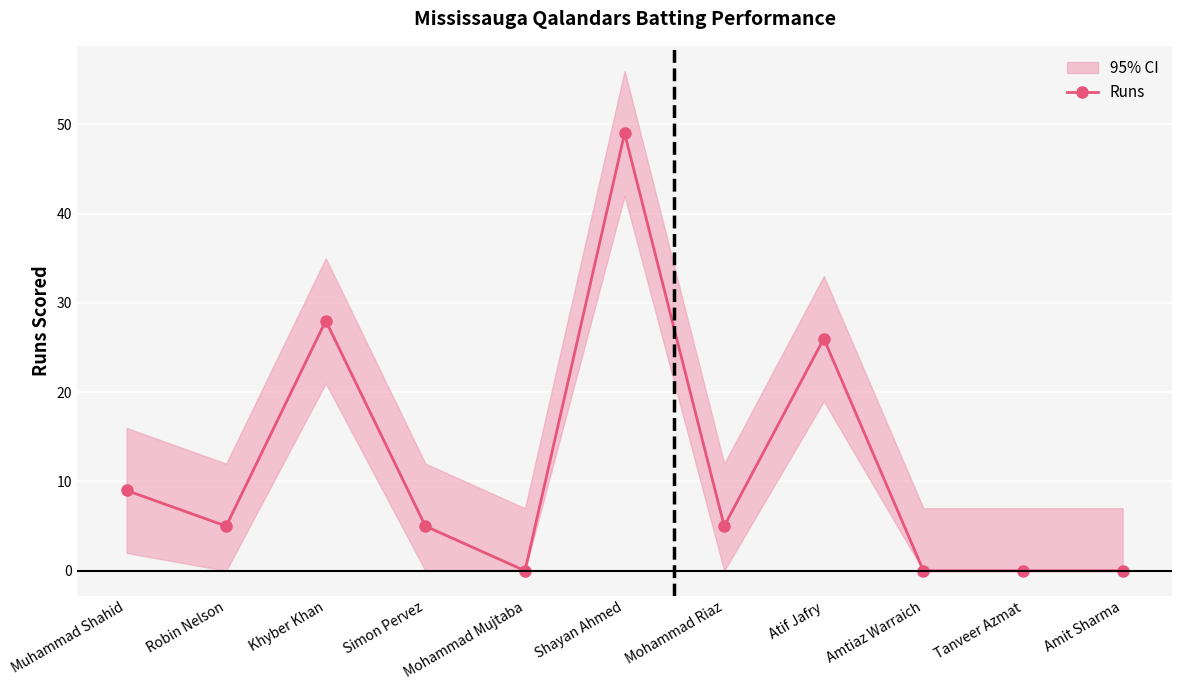

The chart shows a value of 6 at Muhammad Shahid. True or false?

False